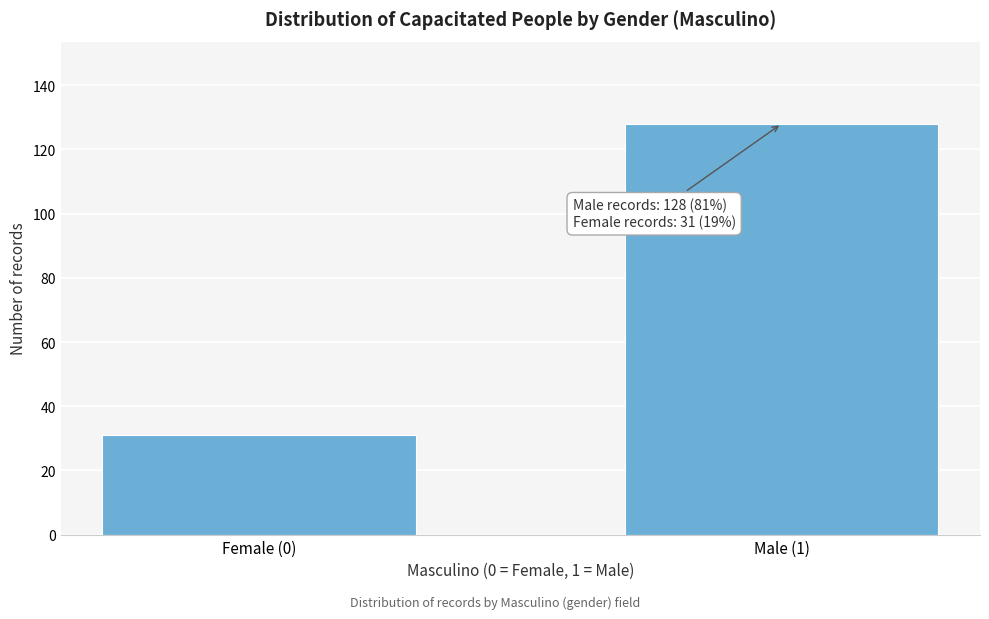

Reading left to right, list all the values displayed in this chart.

31	128